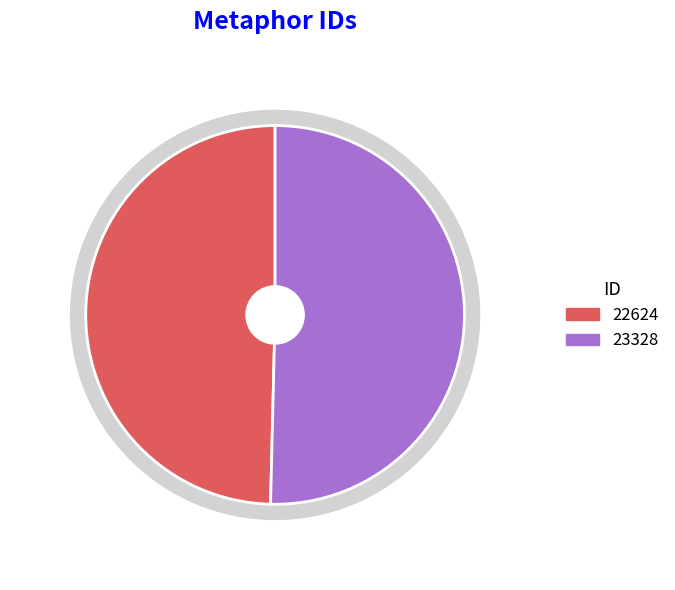

Do 22624 and 23328 together represent more than half of the pie?

Yes